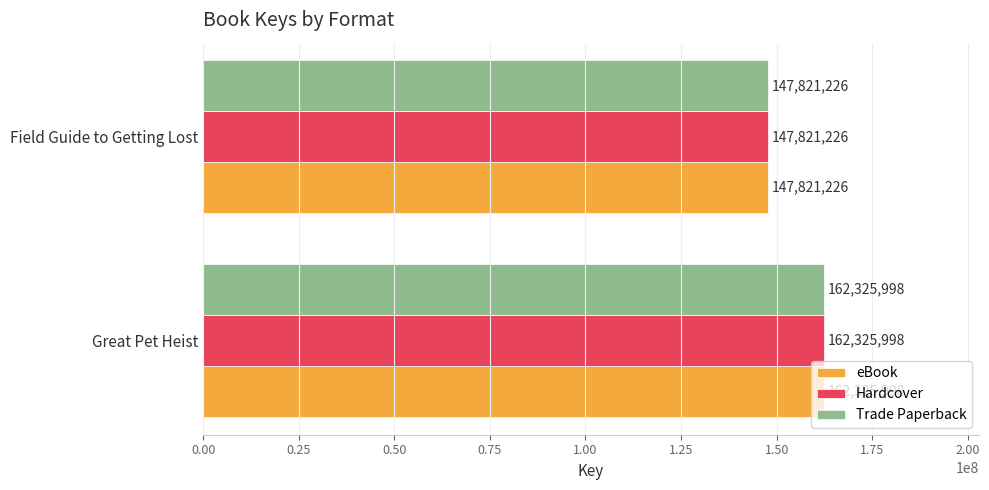

How many distinct data groups are displayed?

3